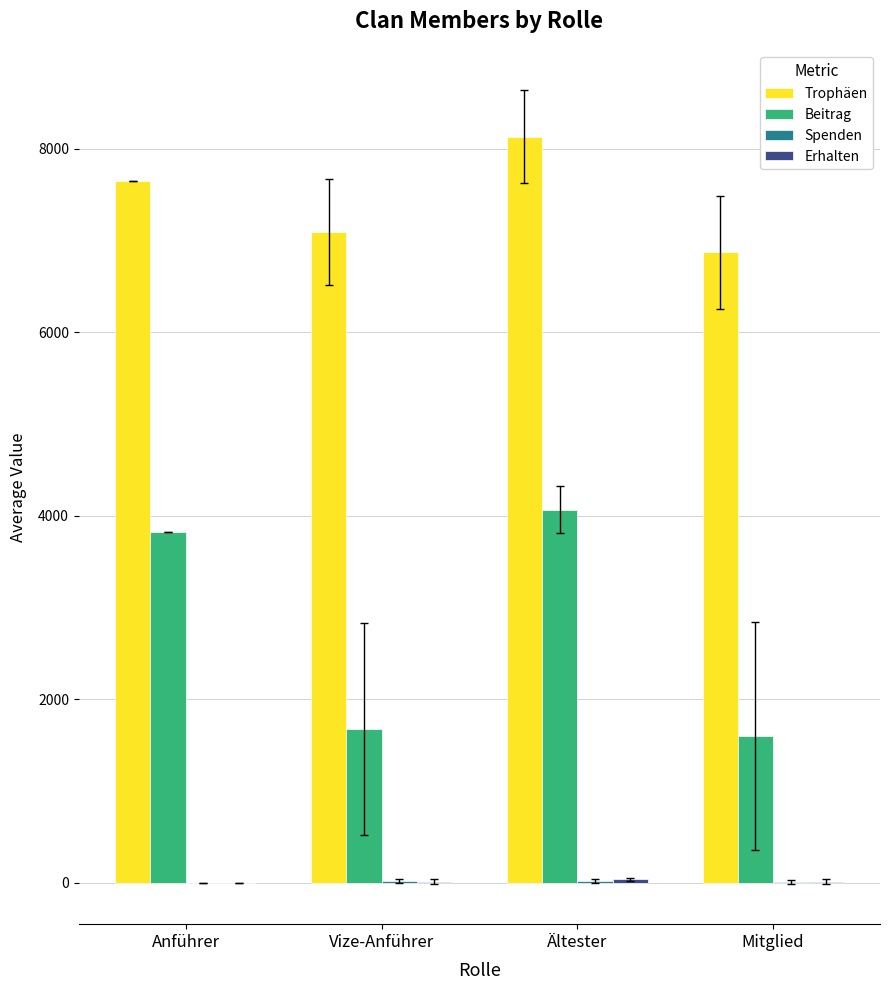

At which label is Trophäen closest to 7504?

Anführer